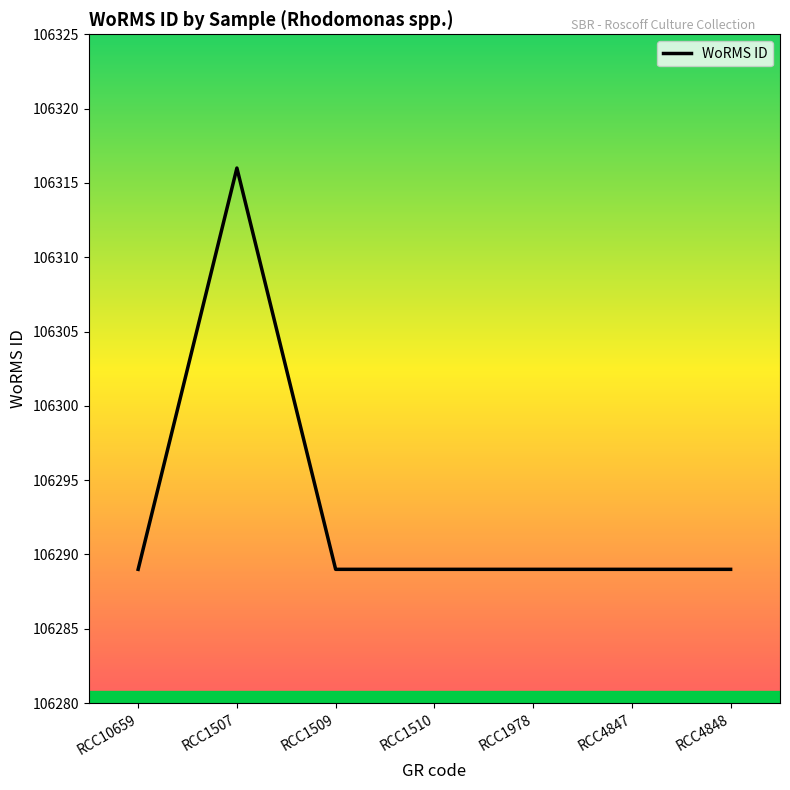

Reading right to left, extract all data points from this chart.

RCC4848=106289	RCC4847=106289	RCC1978=106289	RCC1510=106289	RCC1509=106289	RCC1507=106316	RCC10659=106289